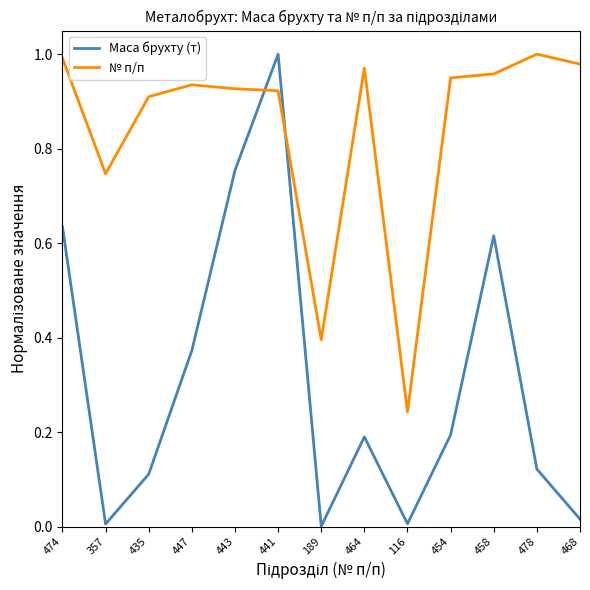

True or false: № п/п has a value of 0.2 at 441.

False